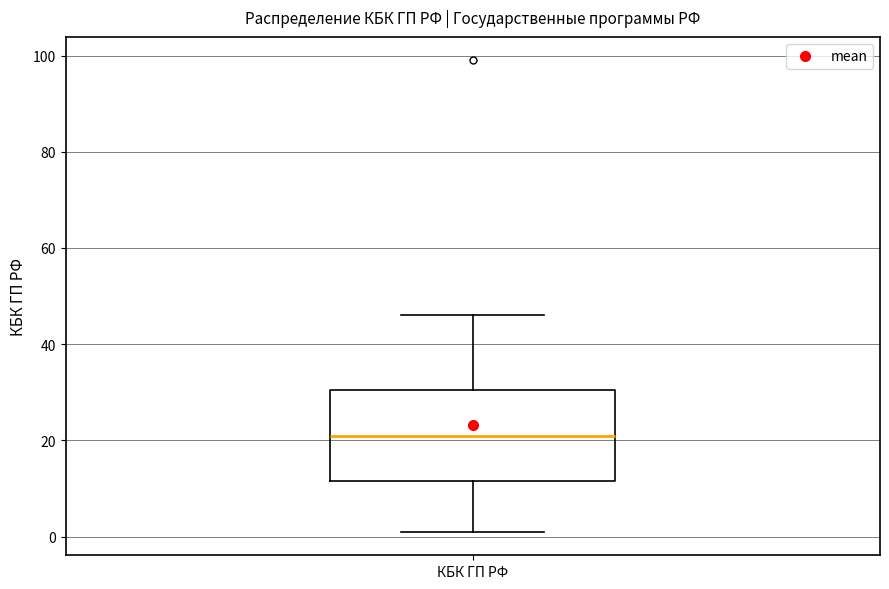

Transcribe this box plot: give where the median line is, the range the box spans, and where the two whiskers end, as read against the y-axis. The values are not printed on the chart, so give them approximately, as read against the axis.

median 22, box 12 to 30, whiskers 2 to 46